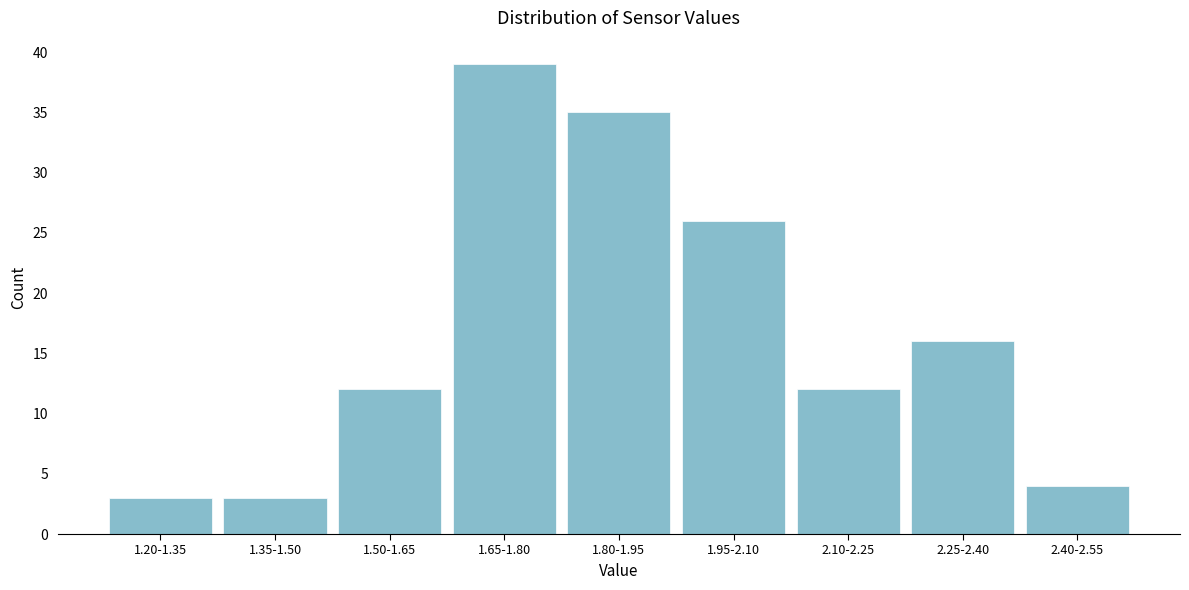

Reading left to right, list all the values displayed in this chart.

3	3	12	39	35	26	12	16	4